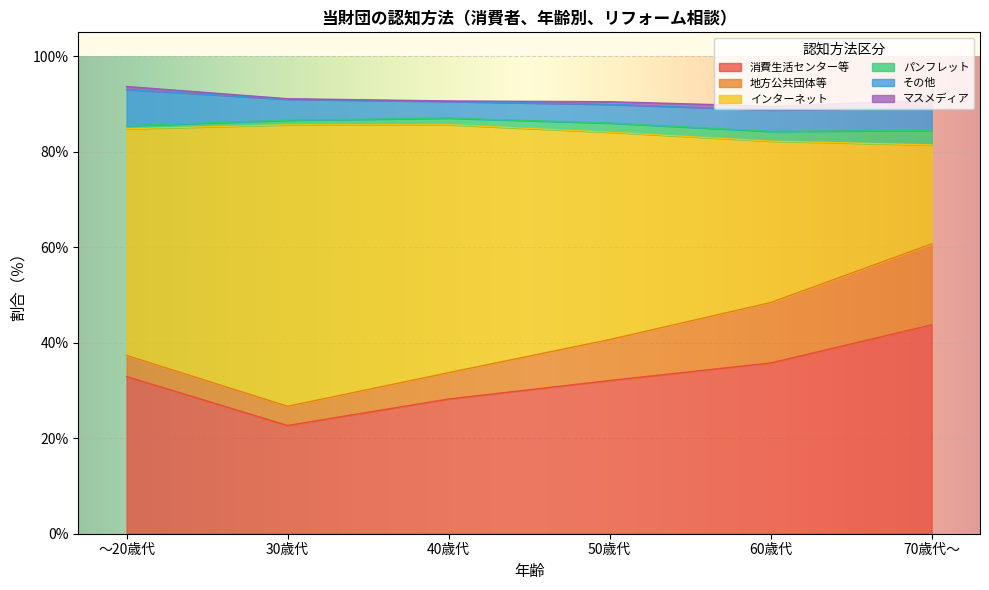

True or false: パンフレット and 消費生活センター等 intersect in this chart.

False